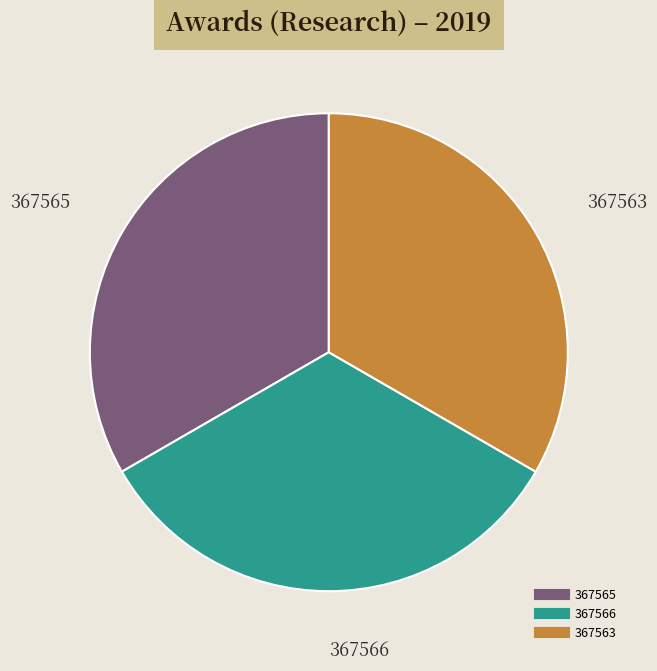

Does any single category account for the majority?

No